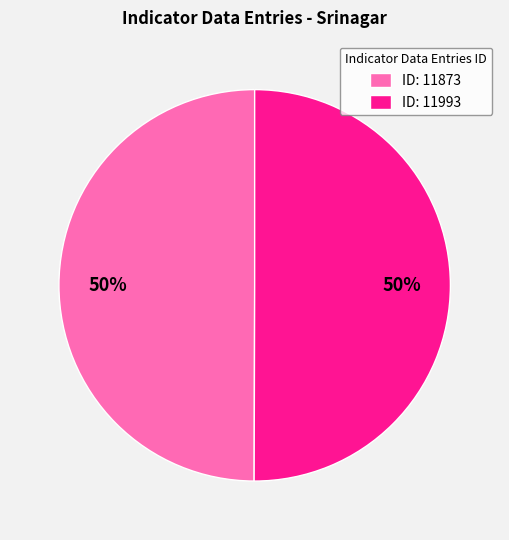

Is it true that ID: 11873 is 60% of the pie?

False